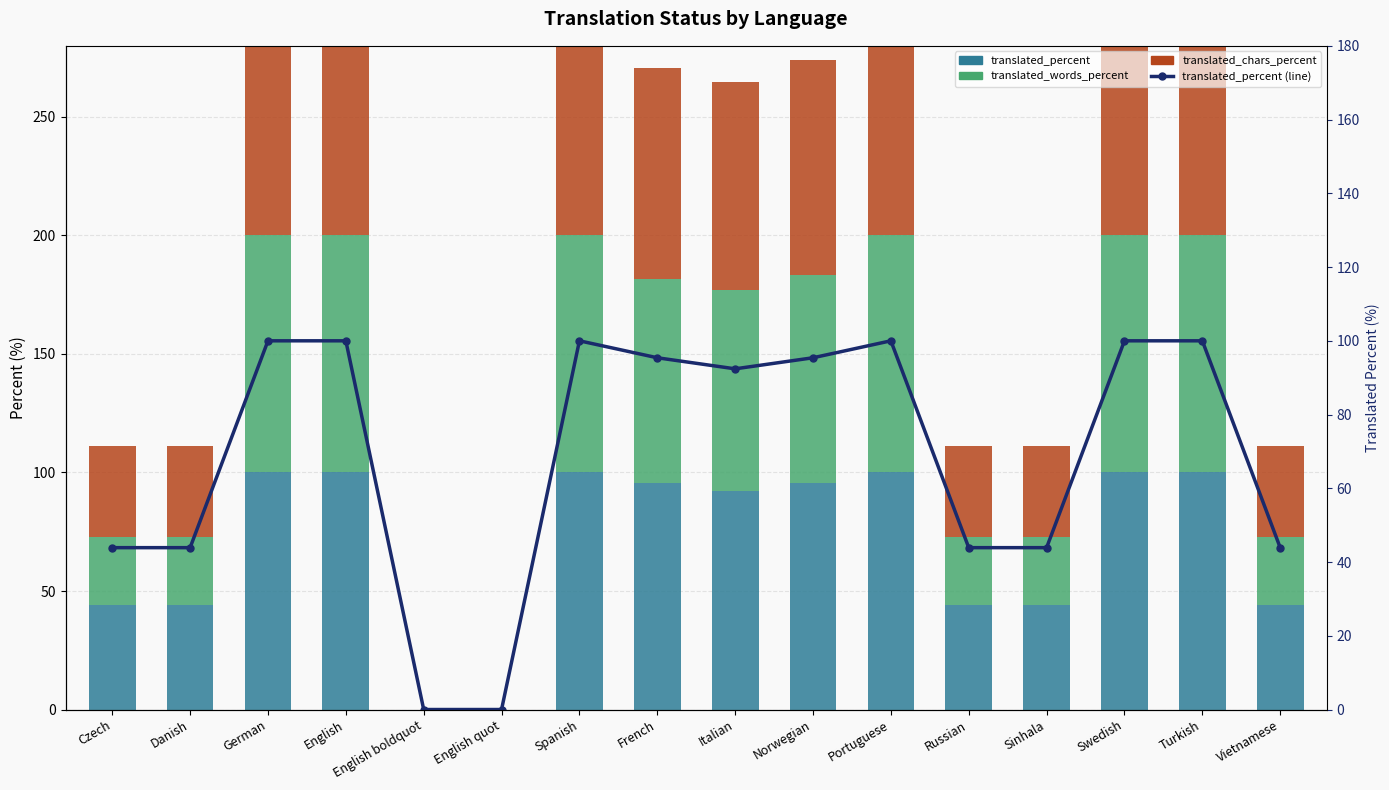

Reading left to right, what are all the values shown in this chart?

translated_percent: Czech=43.9	Danish=43.9	German=100.0	English=100.0	English boldquot=0.0	English quot=0.0	Spanish=100.0	French=95.4	Italian=92.4	Norwegian=95.4	Portuguese=100.0	Russian=43.9	Sinhala=43.9	Swedish=100.0	Turkish=100.0	Vietnamese=43.9
translated_words_percent: Czech=28.8	Danish=28.8	German=100.0	English=100.0	English boldquot=0.0	English quot=0.0	Spanish=100.0	French=86.2	Italian=84.6	Norwegian=87.9	Portuguese=100.0	Russian=28.8	Sinhala=28.8	Swedish=100.0	Turkish=100.0	Vietnamese=28.8
translated_chars_percent: Czech=38.5	Danish=38.5	German=100.0	English=100.0	English boldquot=0.0	English quot=0.0	Spanish=100.0	French=89.1	Italian=87.6	Norwegian=90.6	Portuguese=100.0	Russian=38.5	Sinhala=38.5	Swedish=100.0	Turkish=100.0	Vietnamese=38.5
translated_percent (line): Czech=43.9	Danish=43.9	German=100.0	English=100.0	English boldquot=0.0	English quot=0.0	Spanish=100.0	French=95.4	Italian=92.4	Norwegian=95.4	Portuguese=100.0	Russian=43.9	Sinhala=43.9	Swedish=100.0	Turkish=100.0	Vietnamese=43.9